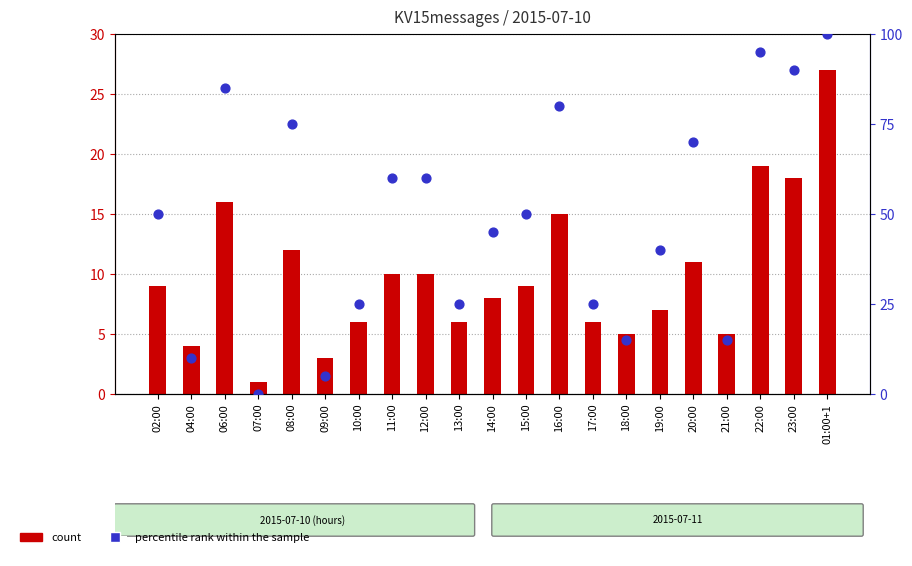

At which category is the sum across all series the highest?

01:00+1